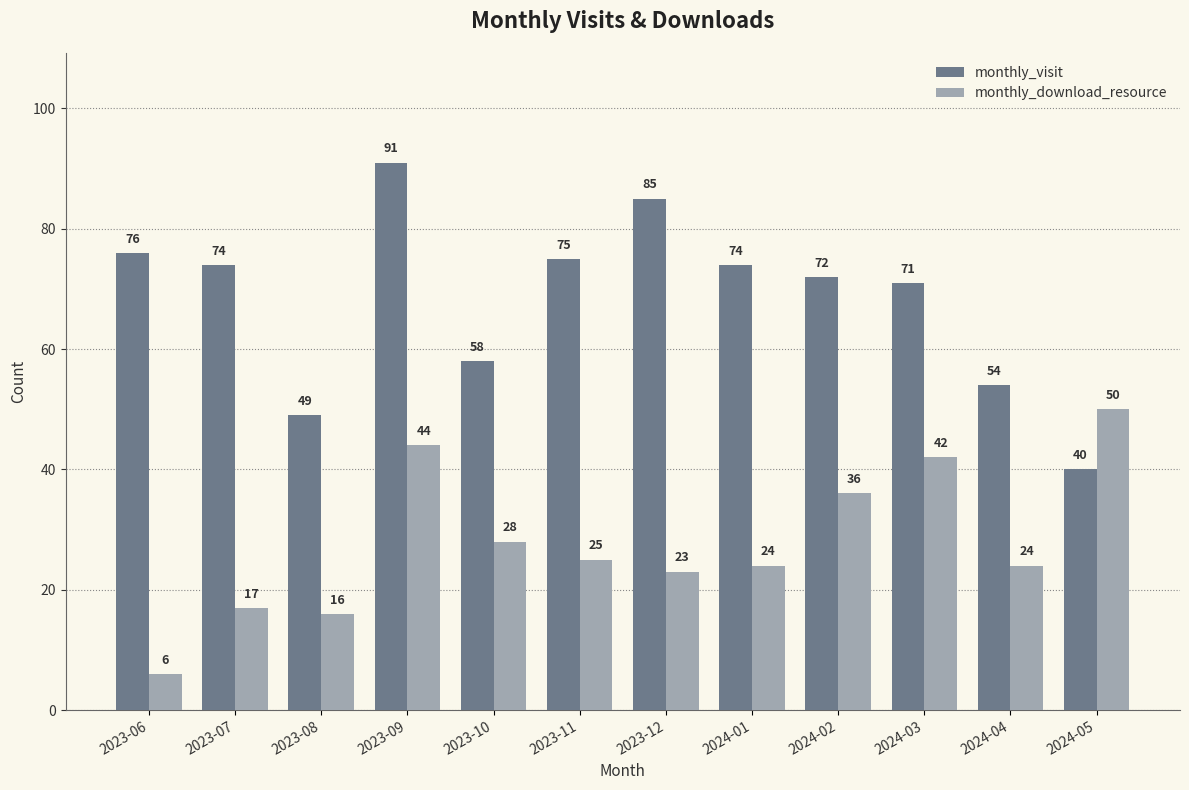

What are all the series names shown in the legend?

monthly_visit, monthly_download_resource